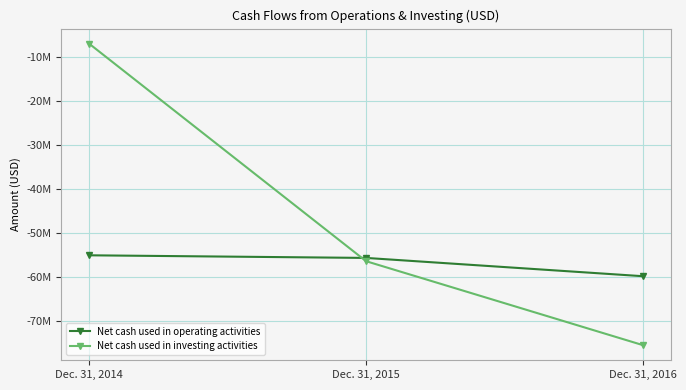

What is the average value of the Net cash used in investing activities series?

-46296333